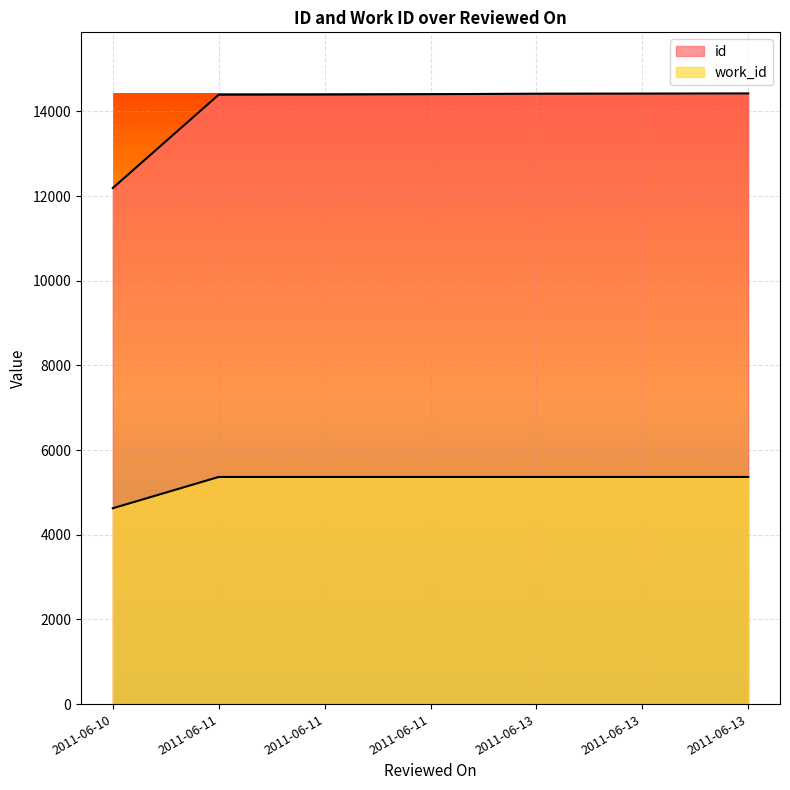

What value does the work_id series have at 2011-06-11?

5366